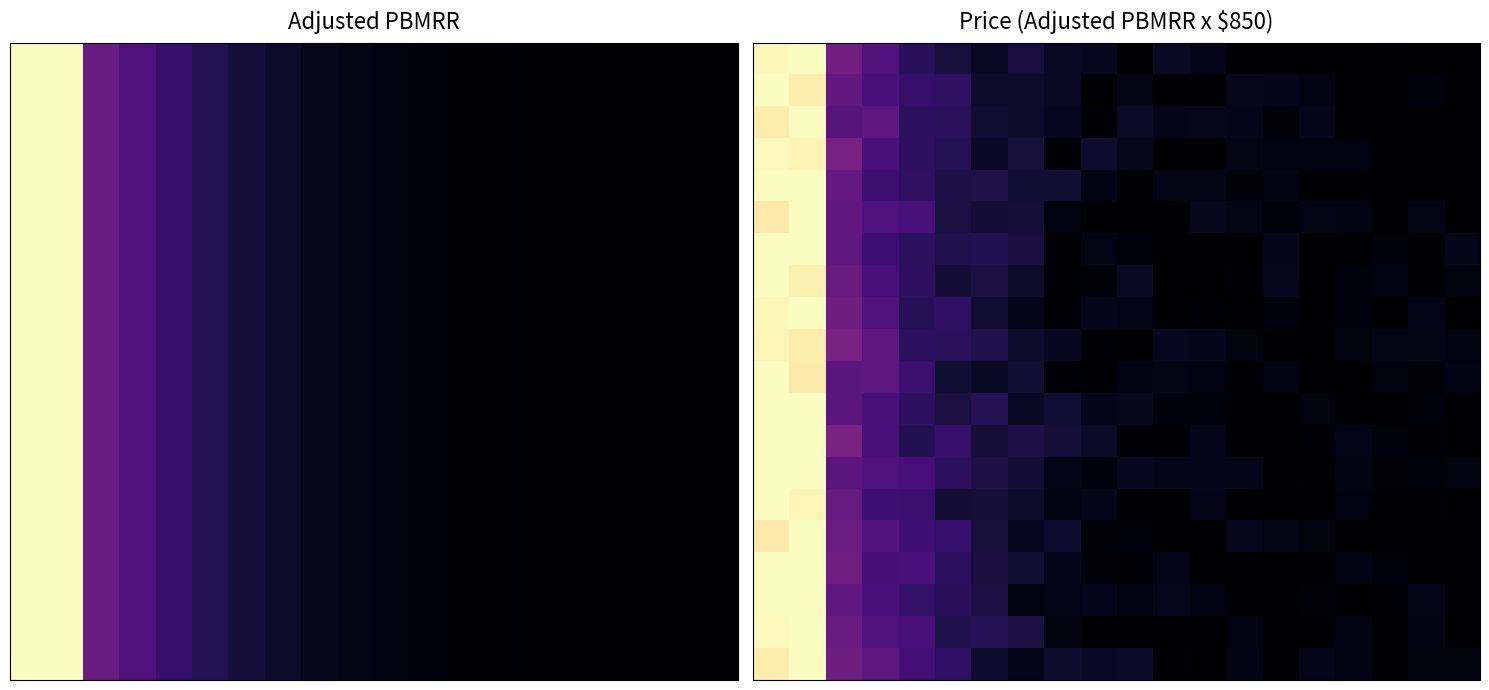

Which has a higher value, 1 or 13?

1